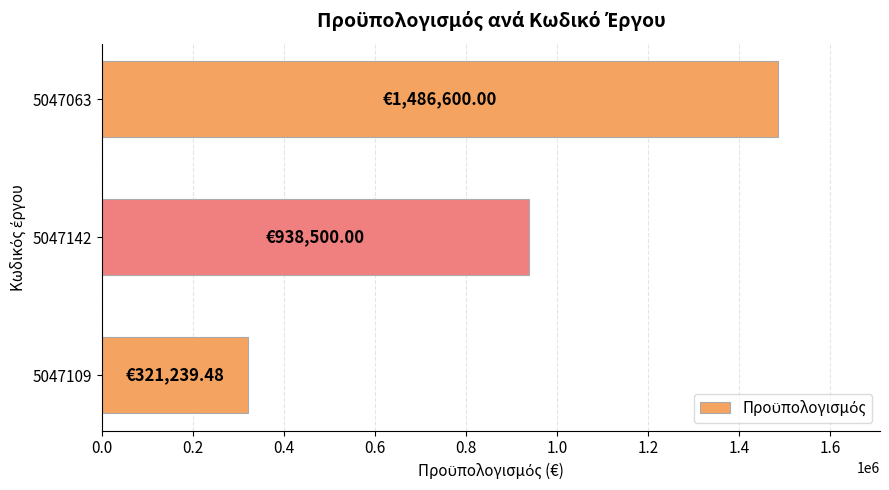

At which category does the chart reach its peak across all series?

5047063